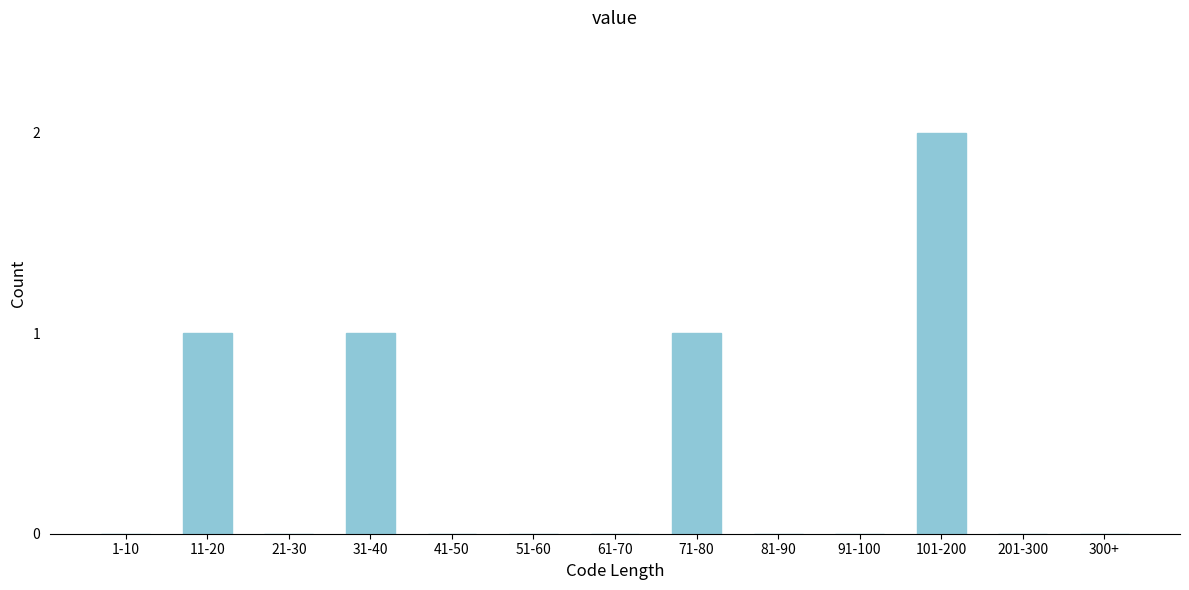

Reading right to left, what are all the values shown in this chart?

300+=0	201-300=0	101-200=2	91-100=0	81-90=0	71-80=1	61-70=0	51-60=0	41-50=0	31-40=1	21-30=0	11-20=1	1-10=0